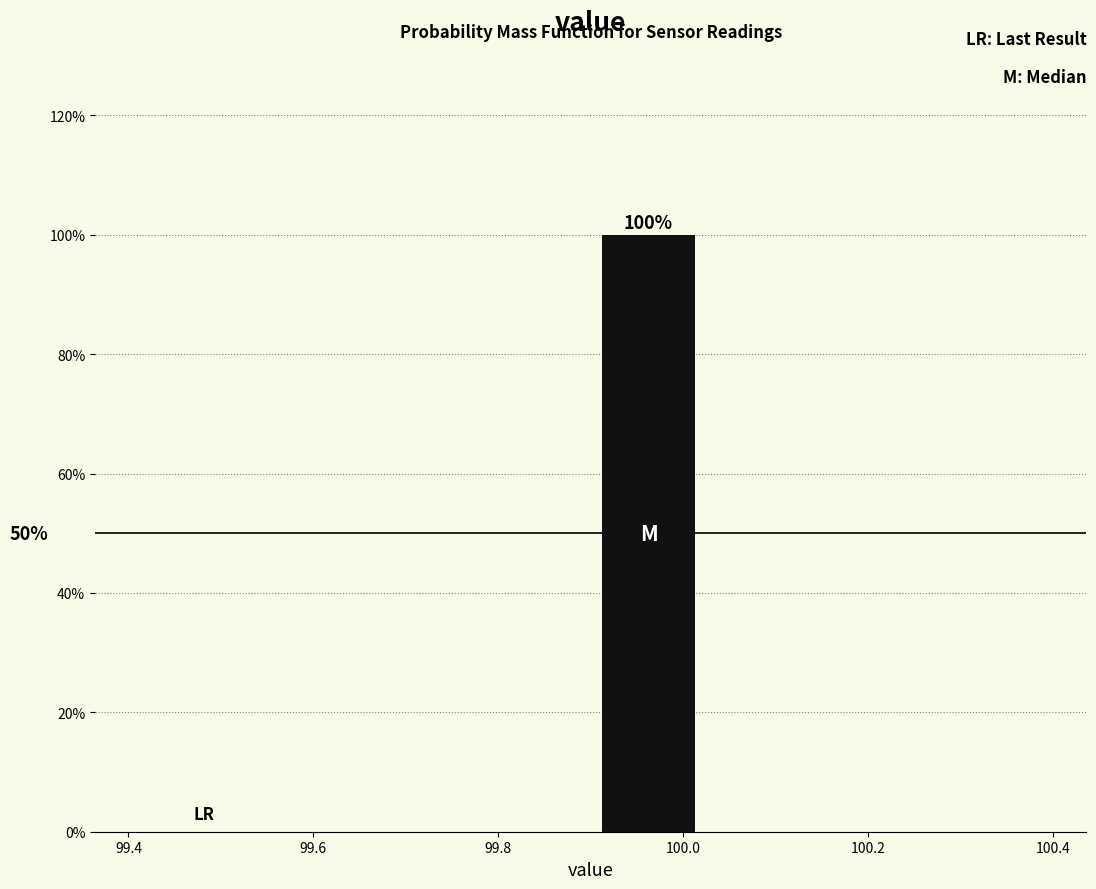

Which range on the x-axis has the tallest bar?

99.900 to 100.025